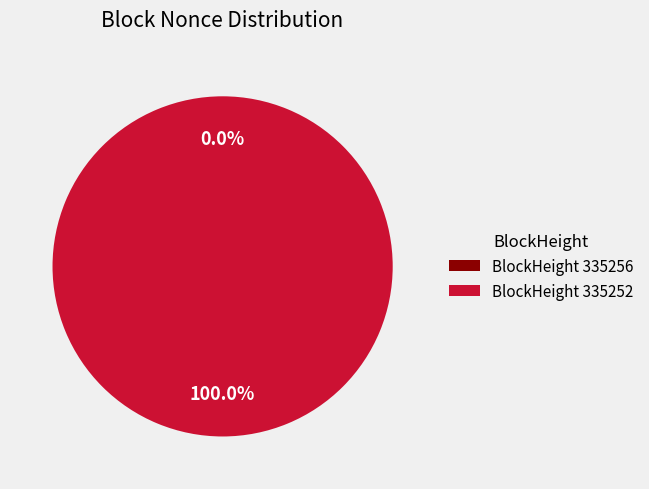

True or false: 335256 accounts for 0% of the total.

True